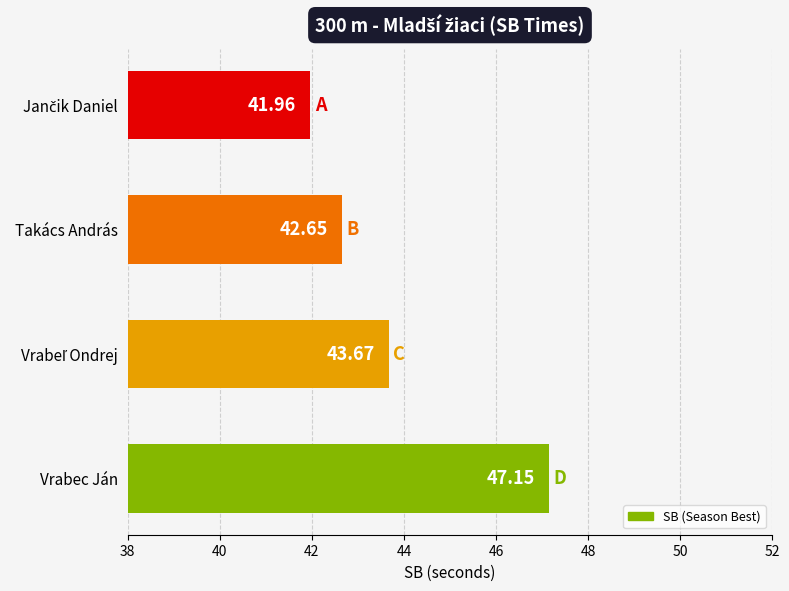

What is the label of the 2nd bar from the top?

Takács András